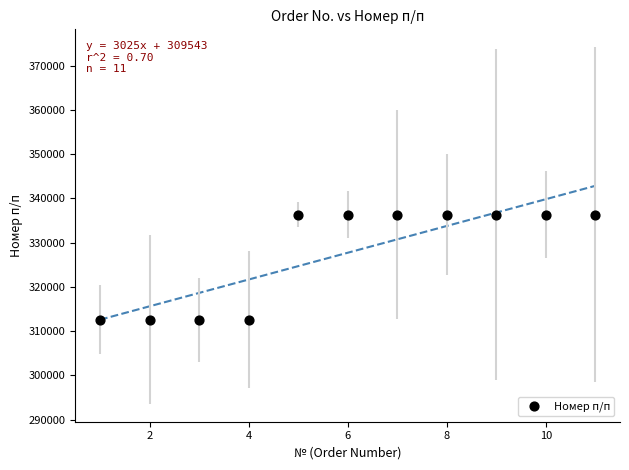

What is the average X value?

6